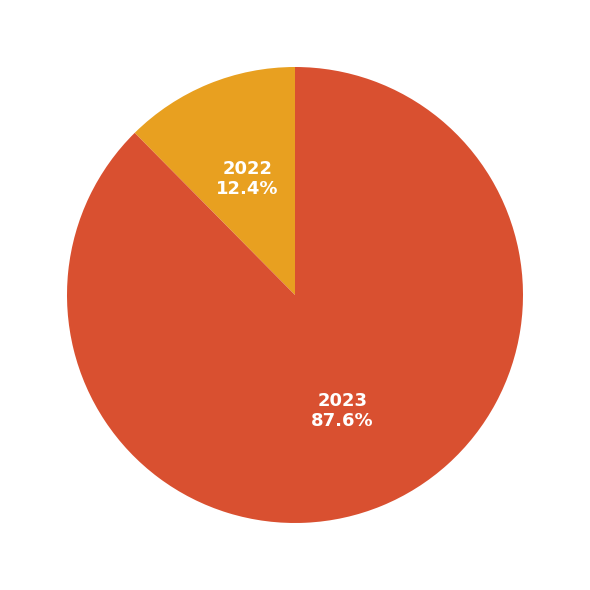

Does any single category account for the majority?

Yes